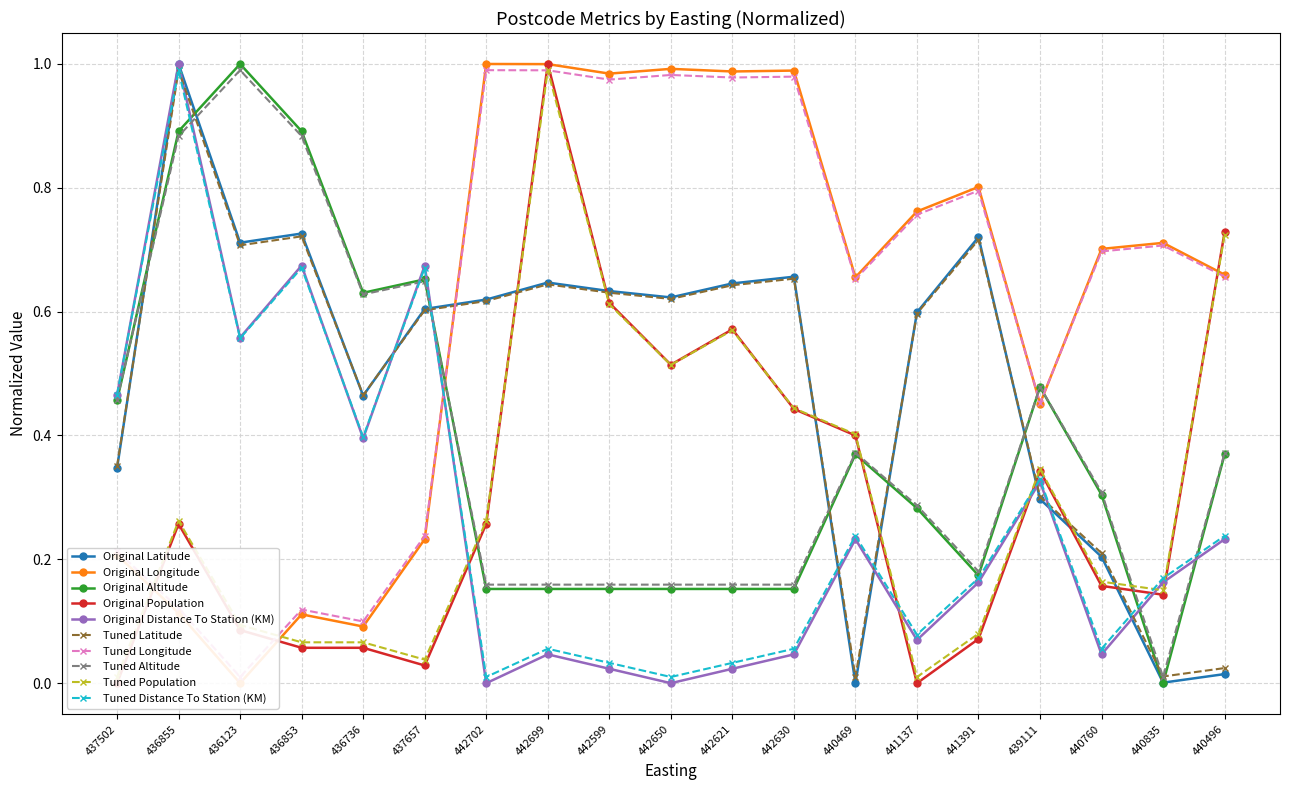

Where is the first local maximum for Tuned Altitude?

436123